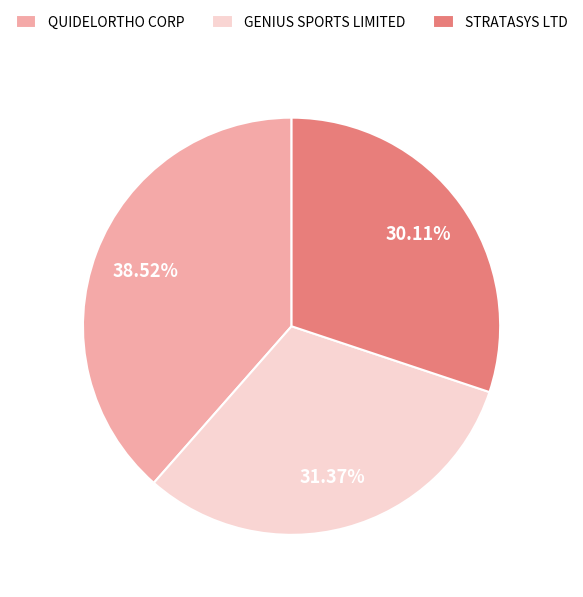

How many segments does this pie chart have?

3